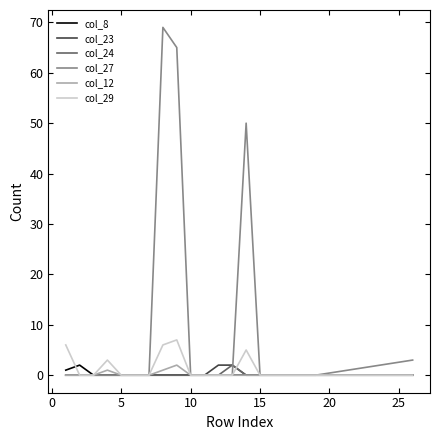

Which series has the widest spread of values?

col_27